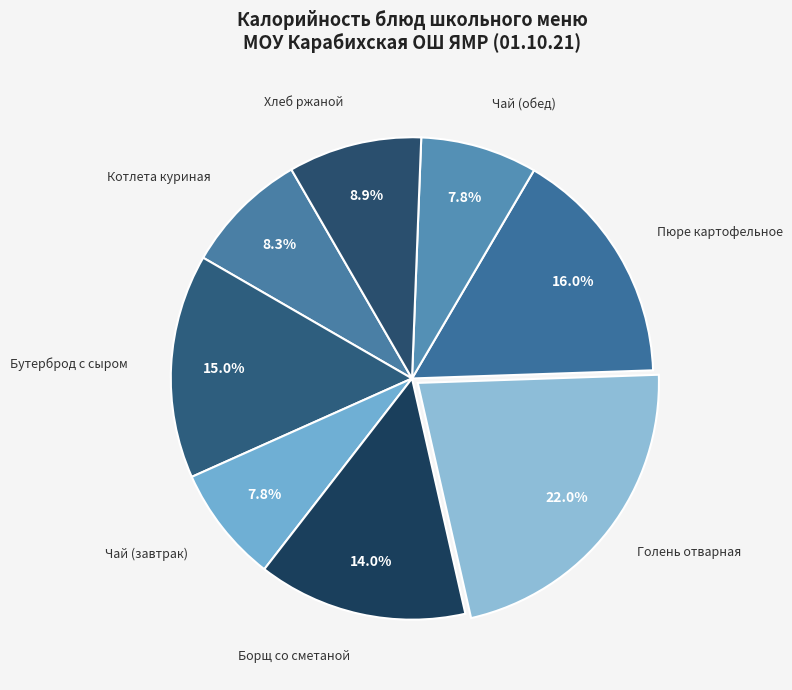

How many slices are in this pie chart?

8